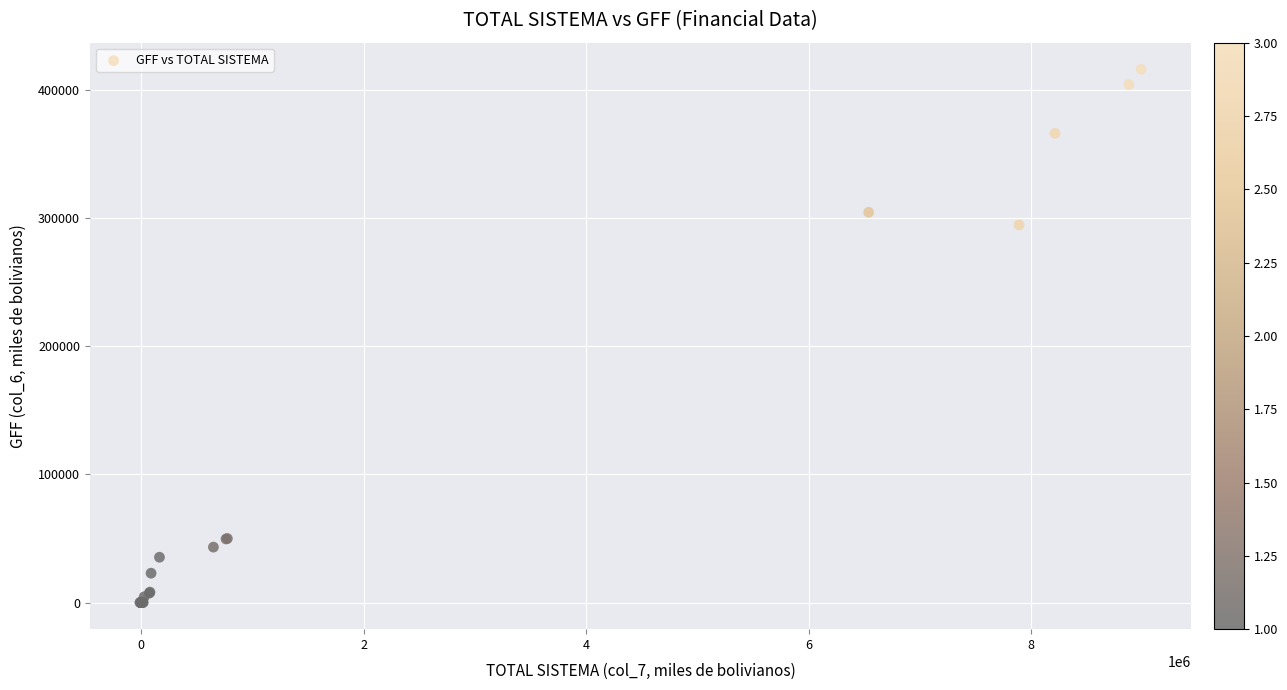

What Y value in the scatter plot is closest to 208102?

294767.1